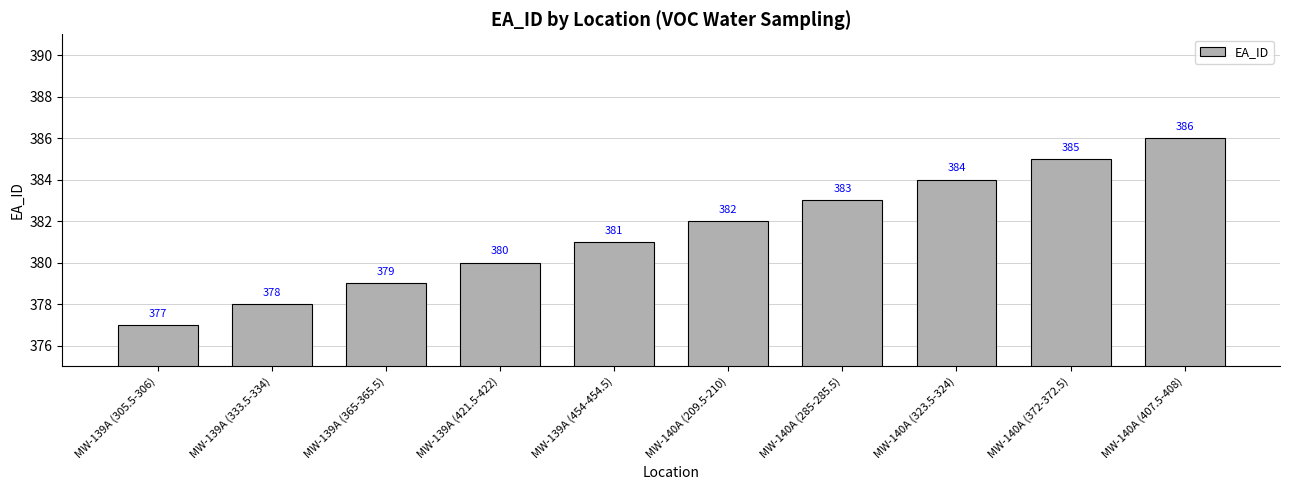

Count the number of categories in the chart.

10